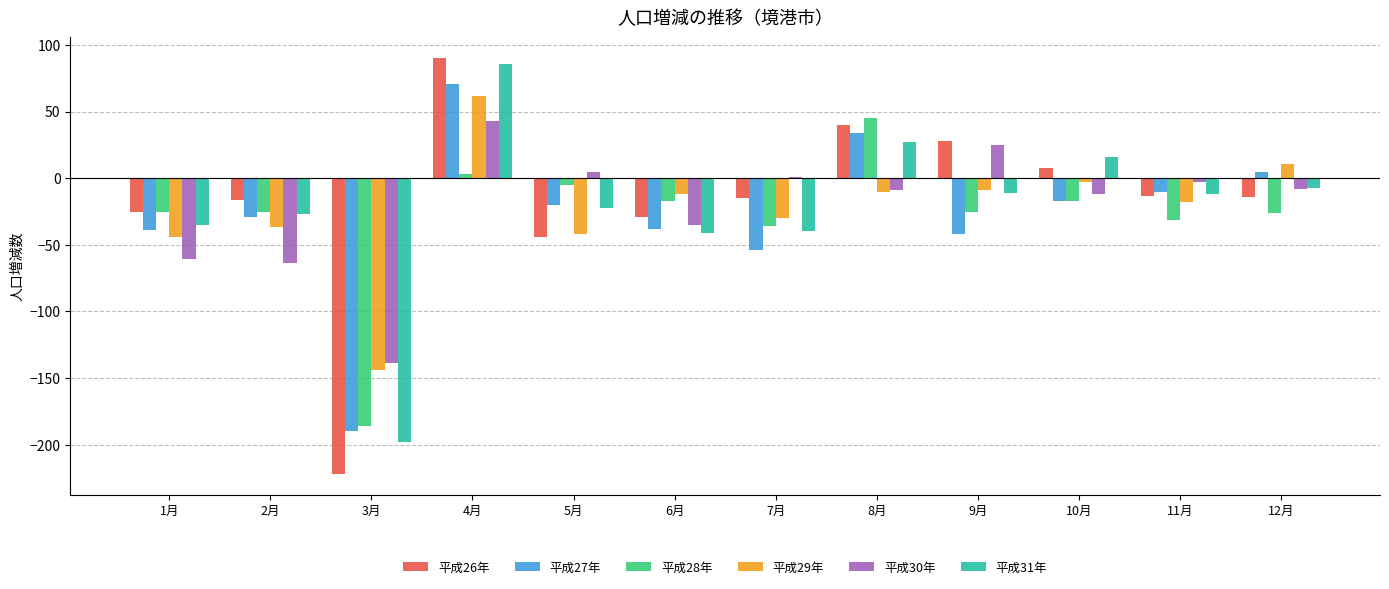

Are the bars grouped side by side (vs. stacked)?

Yes